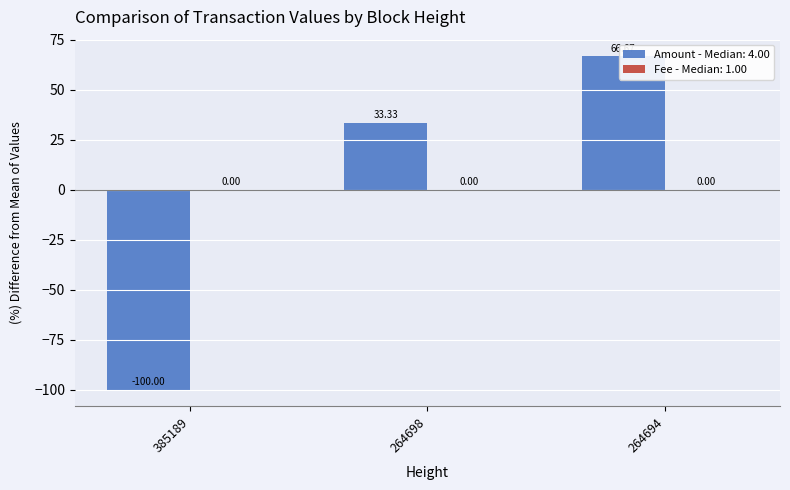

Which category has the lowest value across all series?

385189